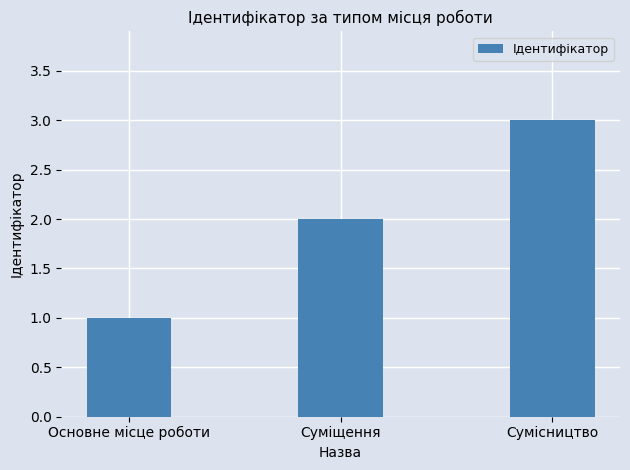

Reading left to right, transcribe all the data shown in this chart.

Основне місце роботи=1	Суміщення=2	Сумісництво=3